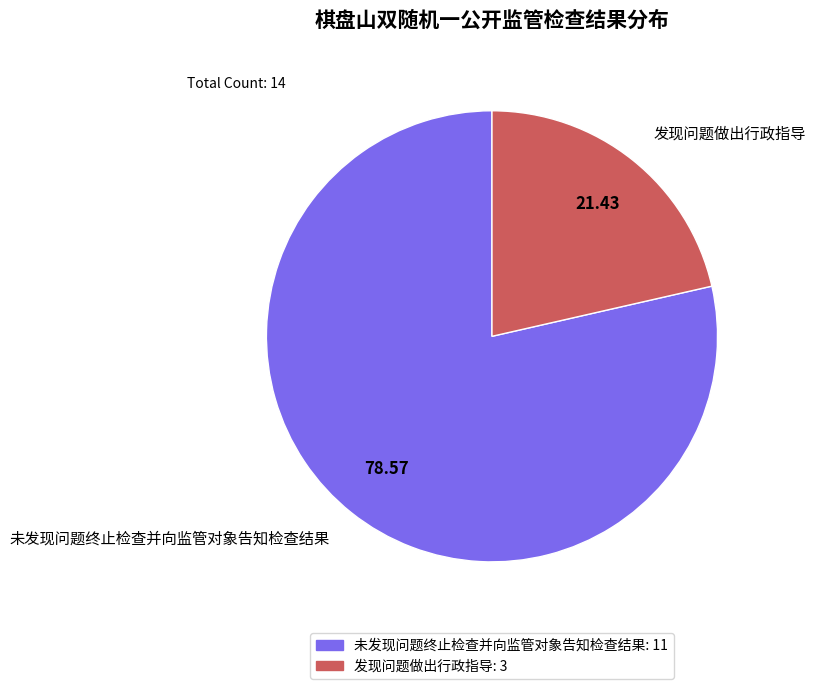

True or false: 未发现问题终止检查并向监管对象告知检查结果 accounts for 79% of the total.

True